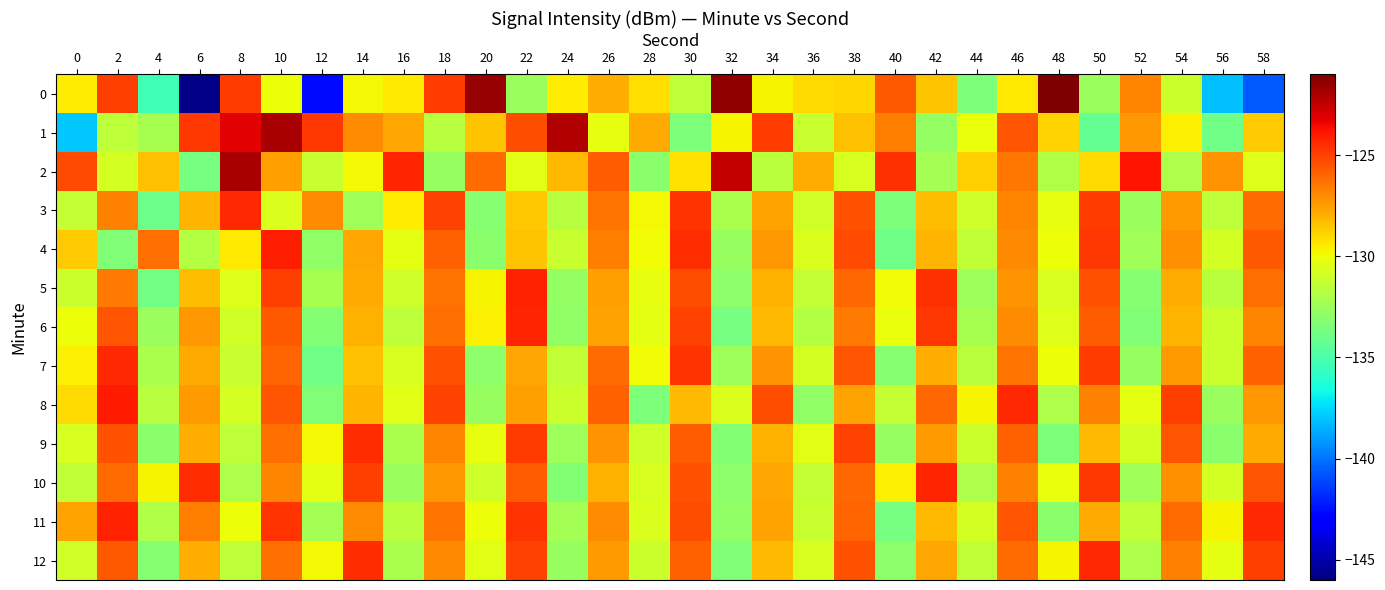

What is the total value across all series at 30?

-1649.0